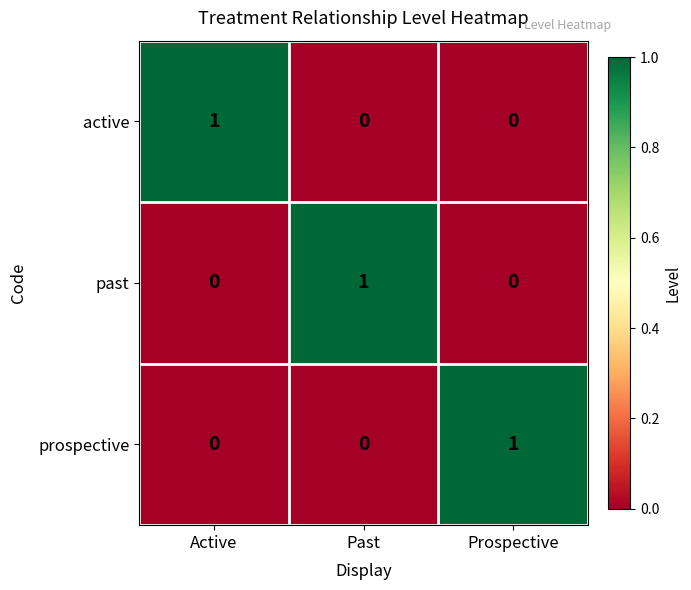

At which label does prospective reach its peak?

Prospective